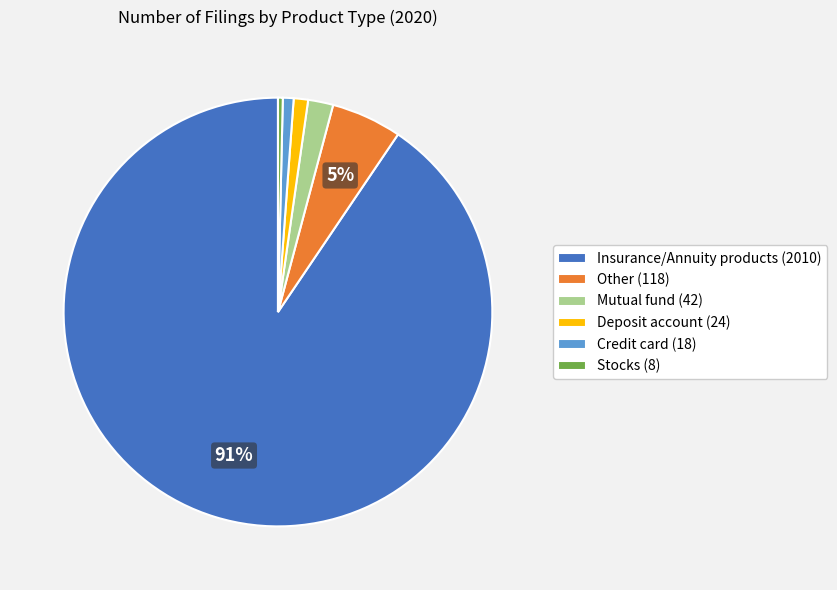

Is there a majority slice in this chart?

Yes